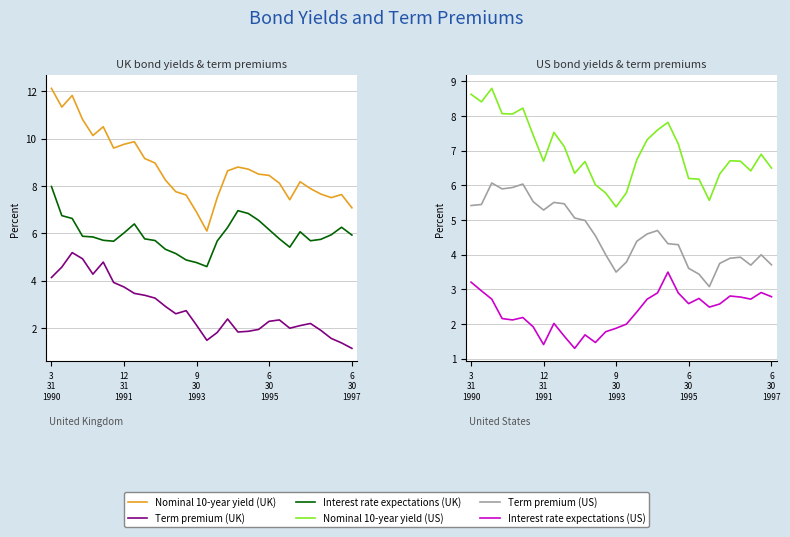

True or false: Nominal 10-year yield (UK) and Interest rate expectations (US) cross at least once.

False